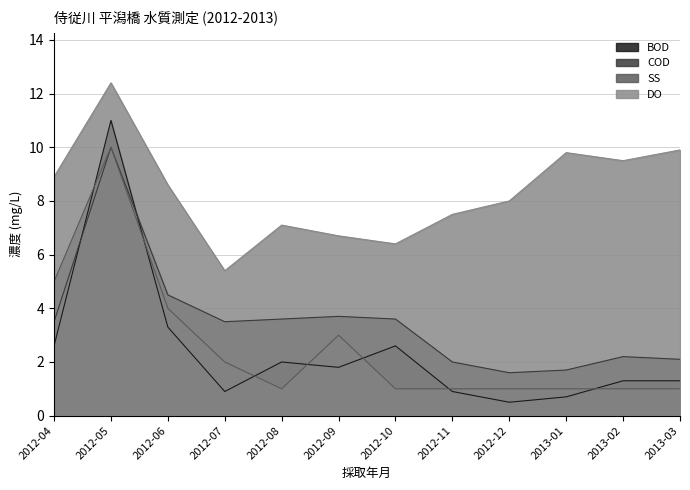

At which category does BOD reach its first local peak?

2012-05